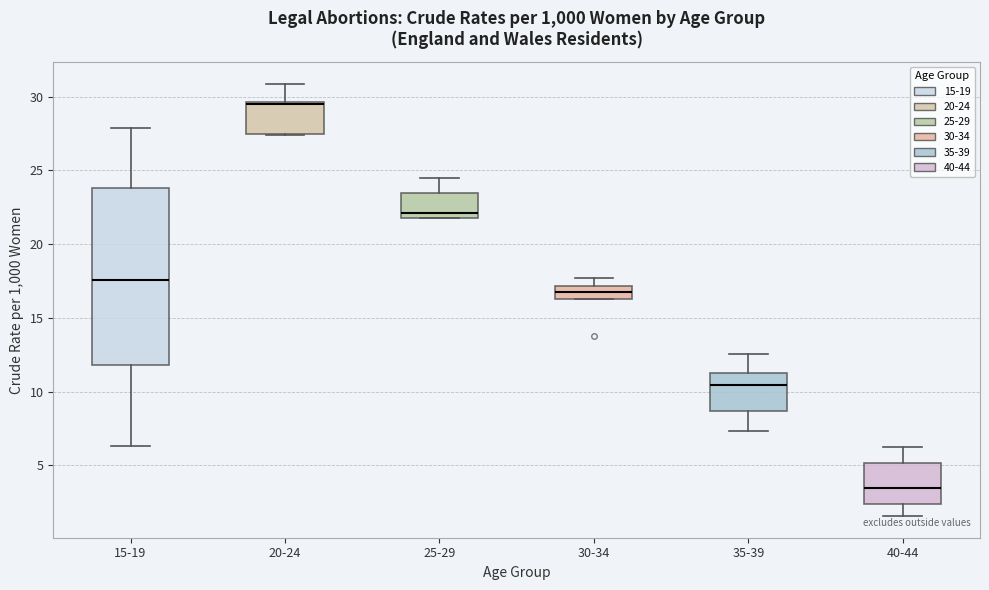

Reading left to right, read every box against the y-axis: the position of its median line, the range the box covers, and the ends of its whiskers. The values are not printed on the chart, so give them approximately, as read against the axis.

15-19: median 17.5, box 12.0 to 24.0, whiskers 6.5 to 28.0
20-24: median 29.5 (drawn on the box's upper edge), box 27.5 to 29.5, whiskers 27.5 to 31.0
25-29: median 22.0 (just above the box's lower edge), box 22.0 to 23.5, whiskers 22.0 to 24.5
30-34: median 17.0 (inside the box), box 16.5 to 17.0, whiskers 16.5 to 17.5
35-39: median 10.5, box 8.5 to 11.5, whiskers 7.5 to 12.5
40-44: median 3.5, box 2.5 to 5.0, whiskers 1.5 to 6.0